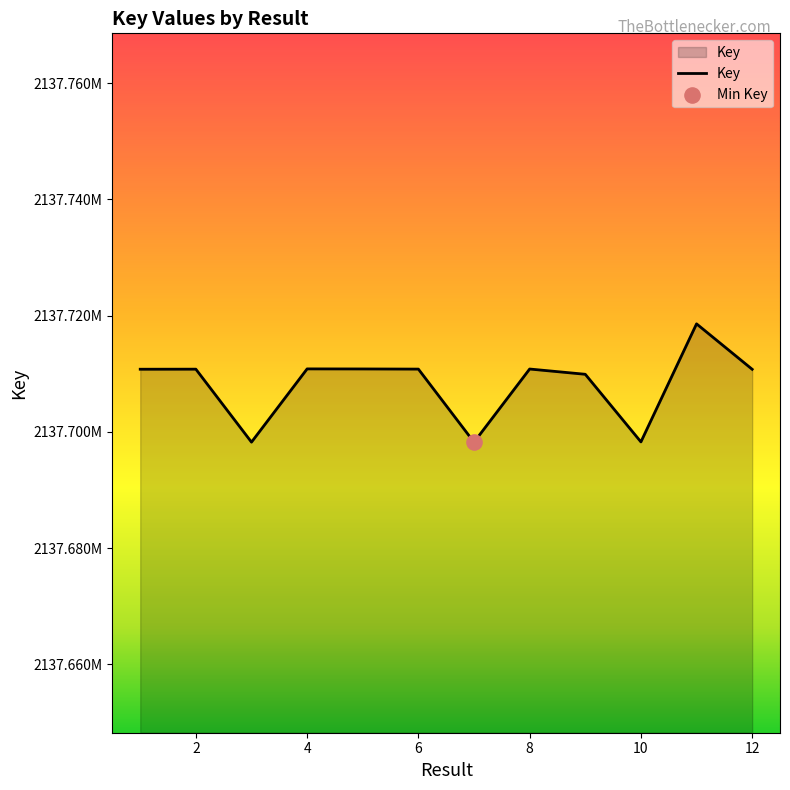

Is this an area chart (filled region under the line)?

Yes